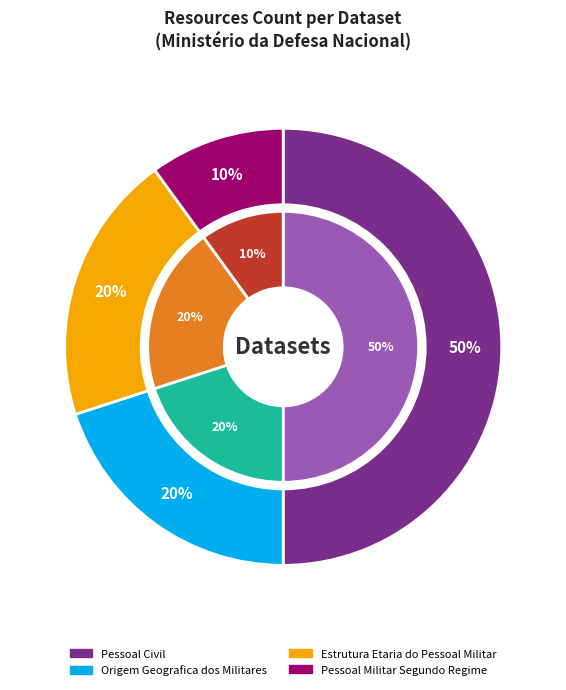

Which has a higher value, Pessoal Civil or Origem Geografica dos Militares?

Pessoal Civil